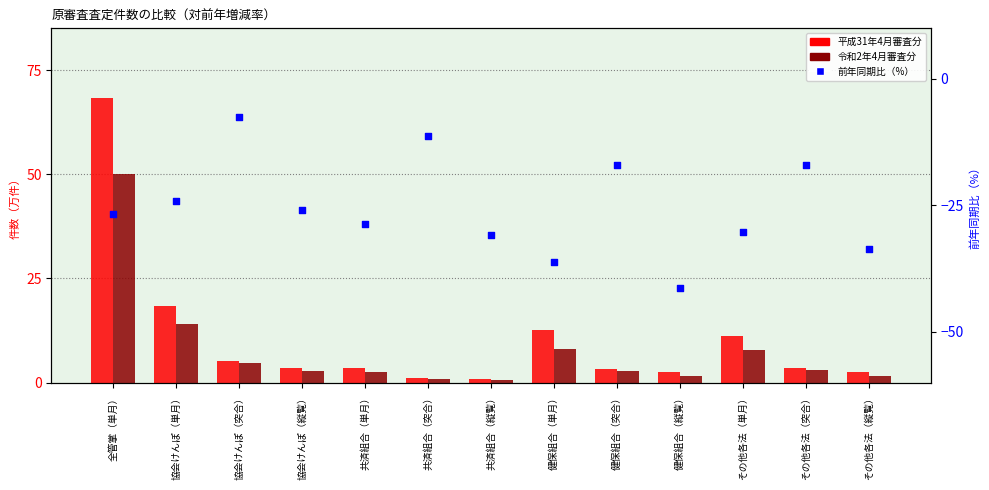

What is the total value across all series at 協会けんぽ（突合）?

2.5